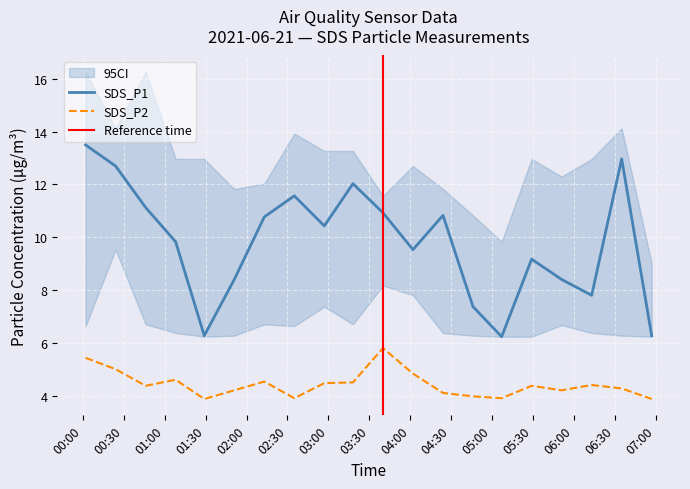

What are all the series names shown in the legend?

SDS_P1, SDS_P2